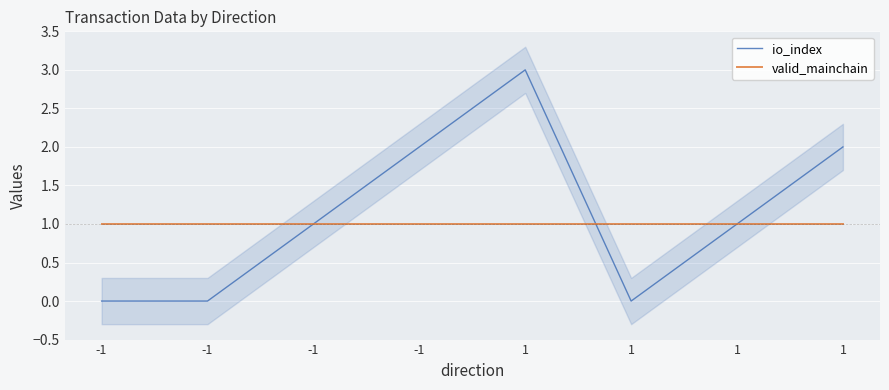

Where does the io_index series first go above 1?

-1